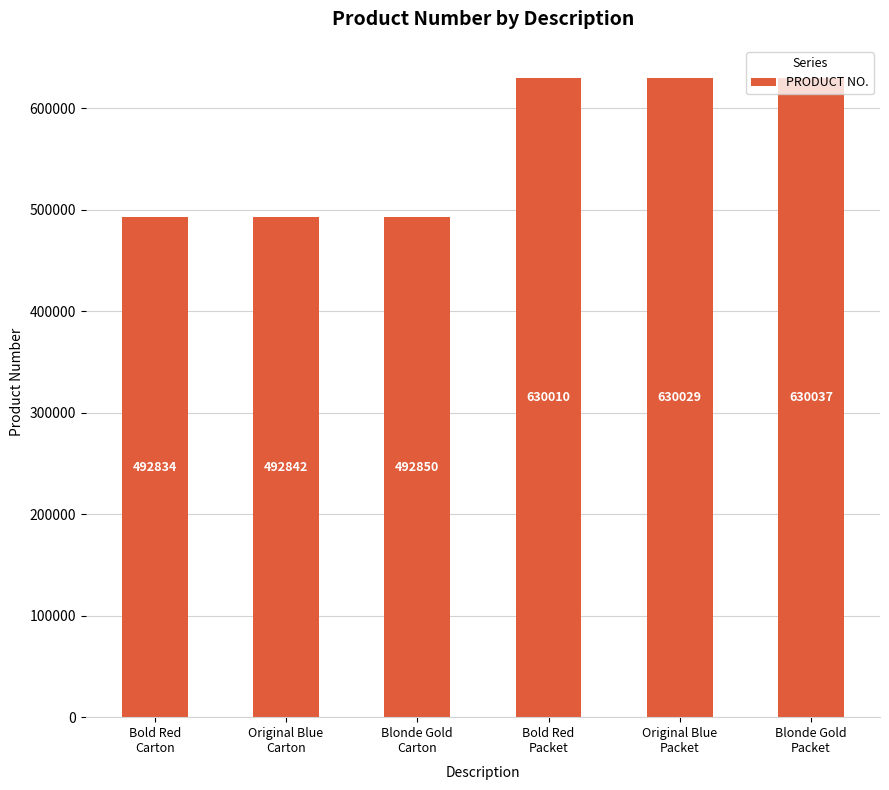

What is the sum of all values?

3368602